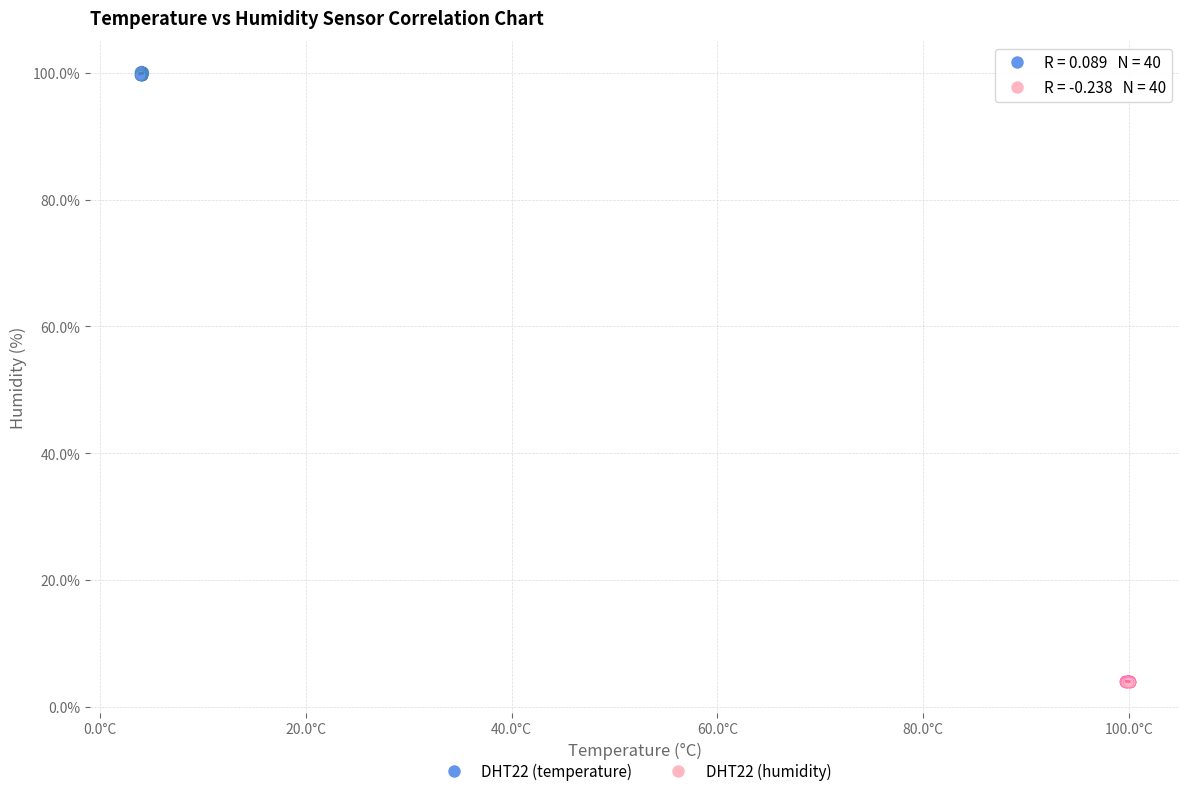

Which series reaches the maximum Y coordinate?

DHT22 (temperature)